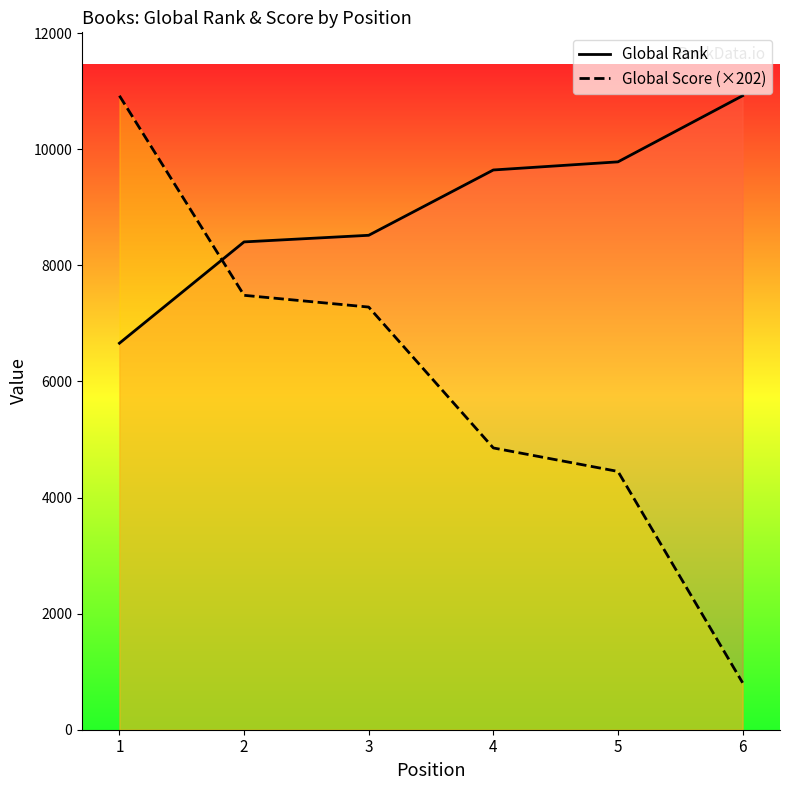

Between 2 and 6, which is larger?

6